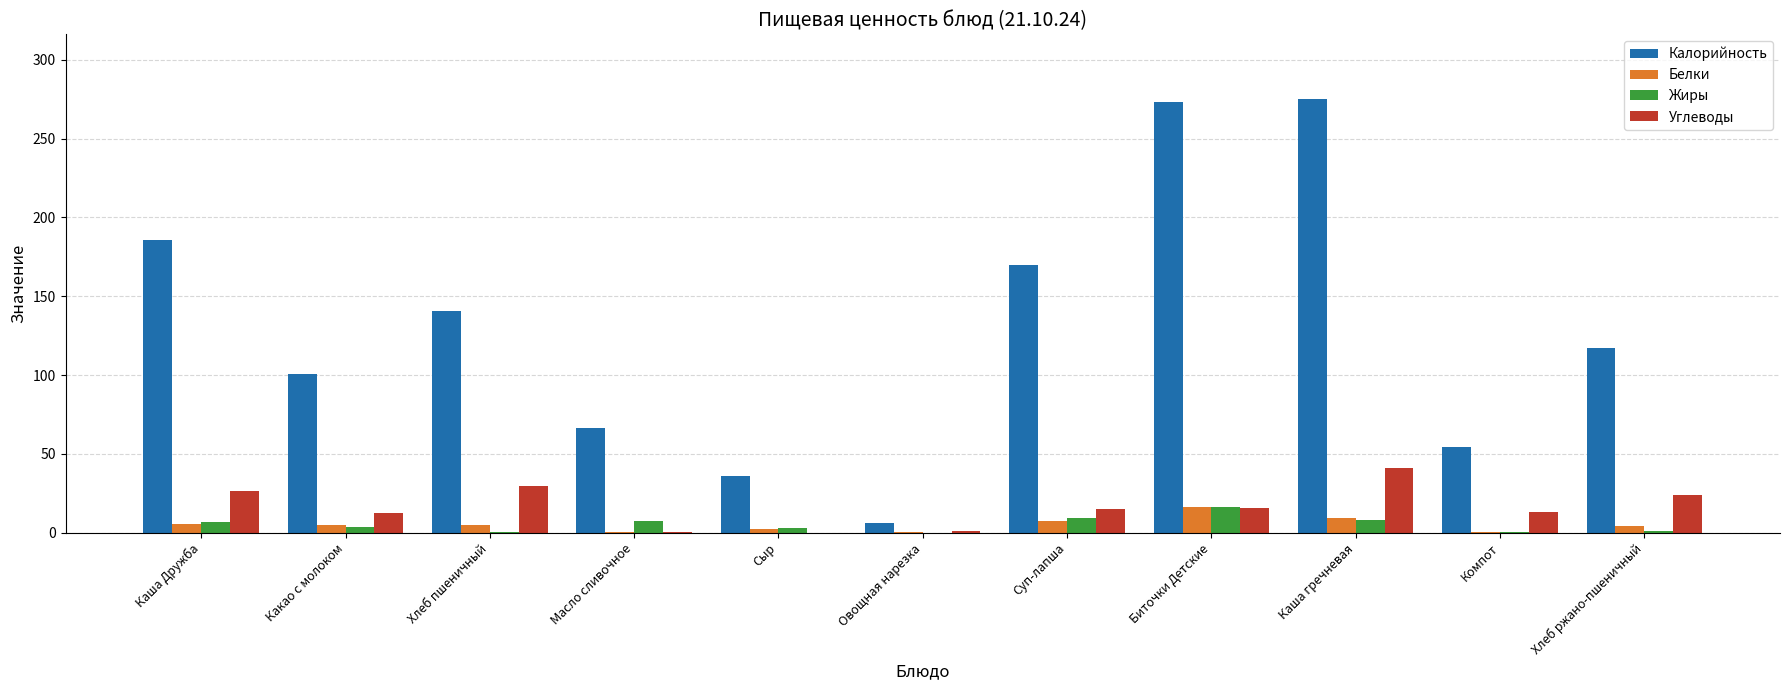

Which series changed the most between Овощная нарезка and Биточки Детские?

Калорийность